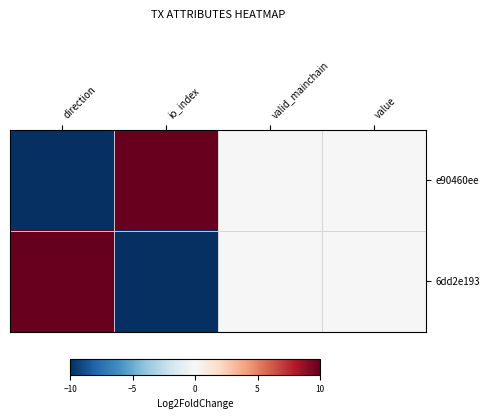

Reading right to left, what are all the values shown in this chart?

e90460ee: value=0	valid_mainchain=0	io_index=10	direction=-10
6dd2e193: value=0	valid_mainchain=0	io_index=-10	direction=10